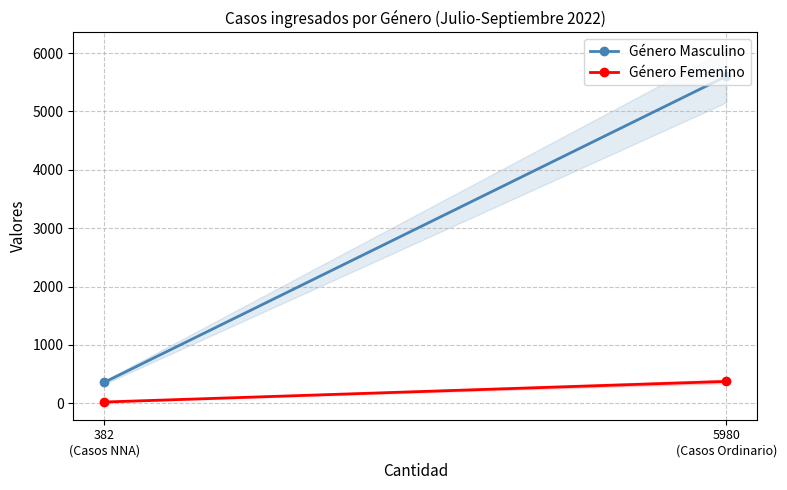

At 382
(Casos NNA), list the series in order from largest to smallest.

Género Masculino, Género Femenino